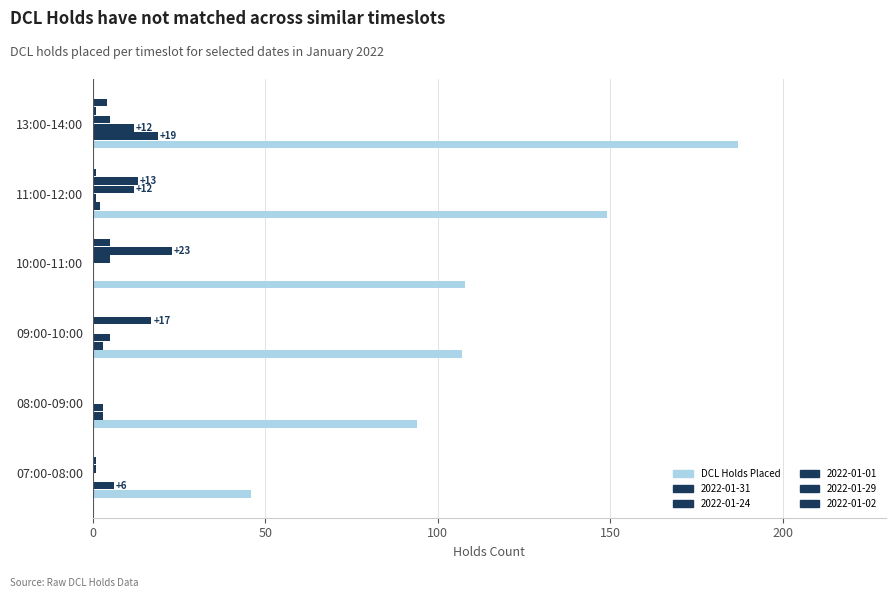

What is the maximum value shown in the chart?

187